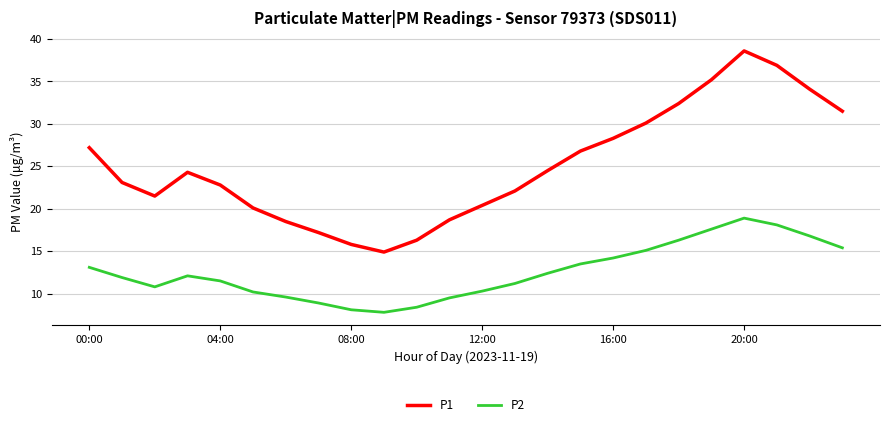

How many lines are shown in the chart?

2